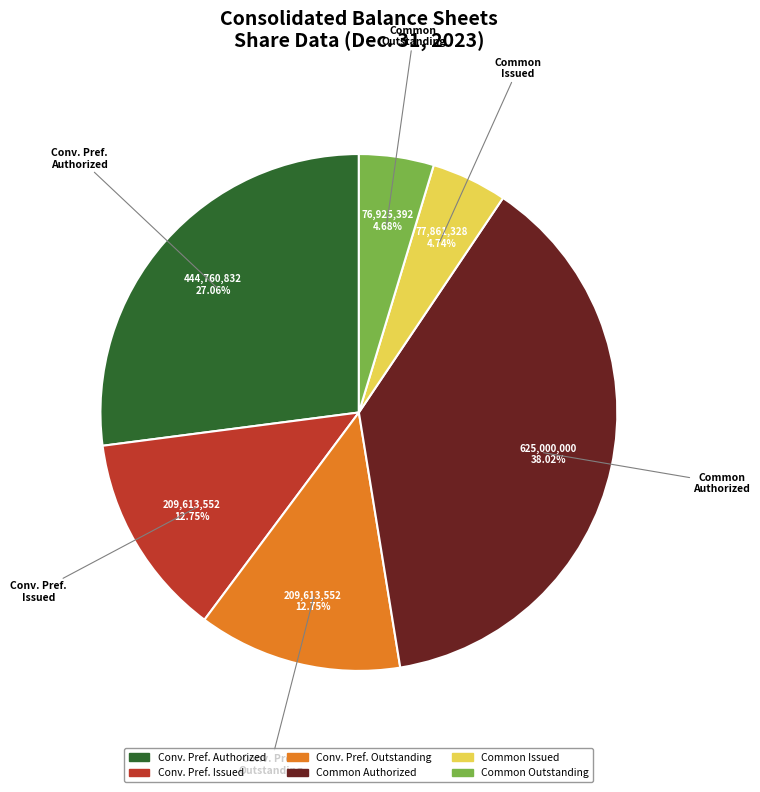

Is there a majority slice in this chart?

No